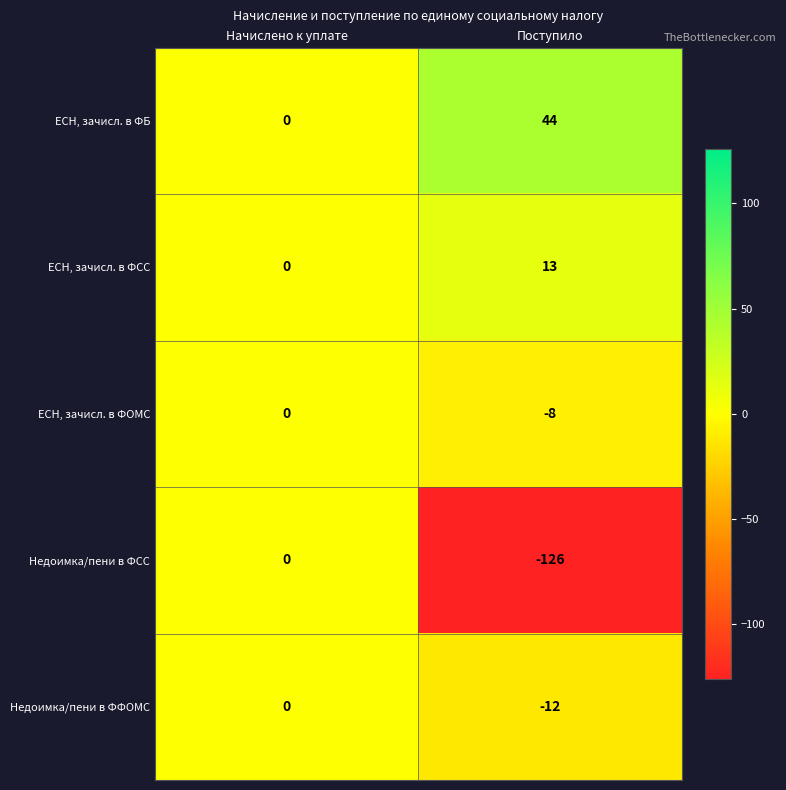

Which category has the highest value across all series?

Поступило